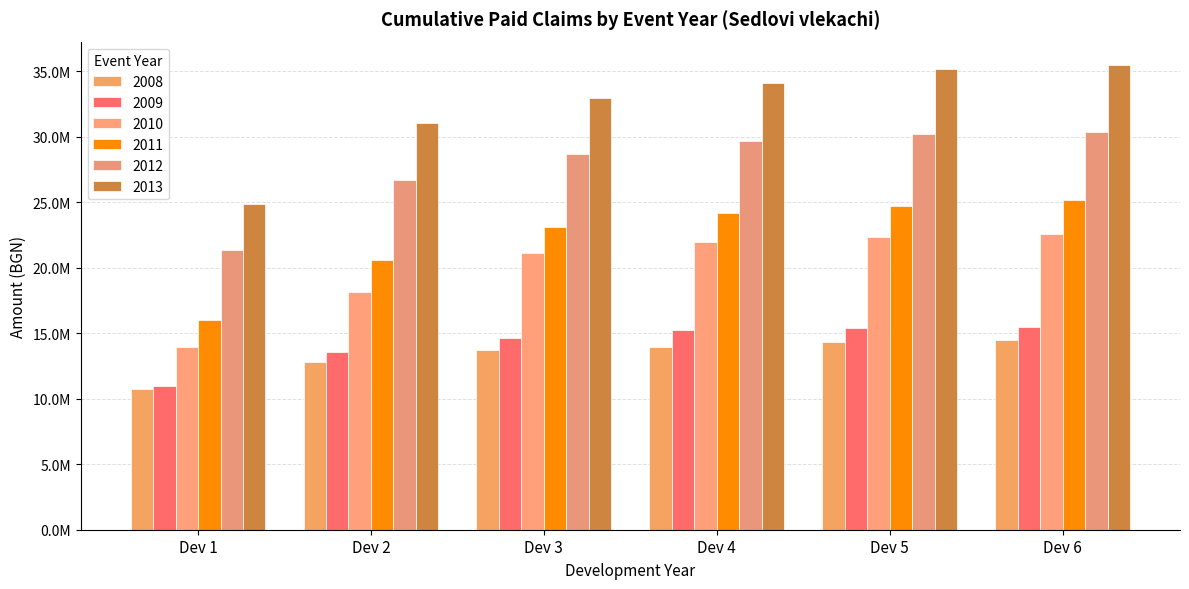

List the labels in order of 2011 value, smallest first.

Dev 1, Dev 2, Dev 3, Dev 4, Dev 5, Dev 6